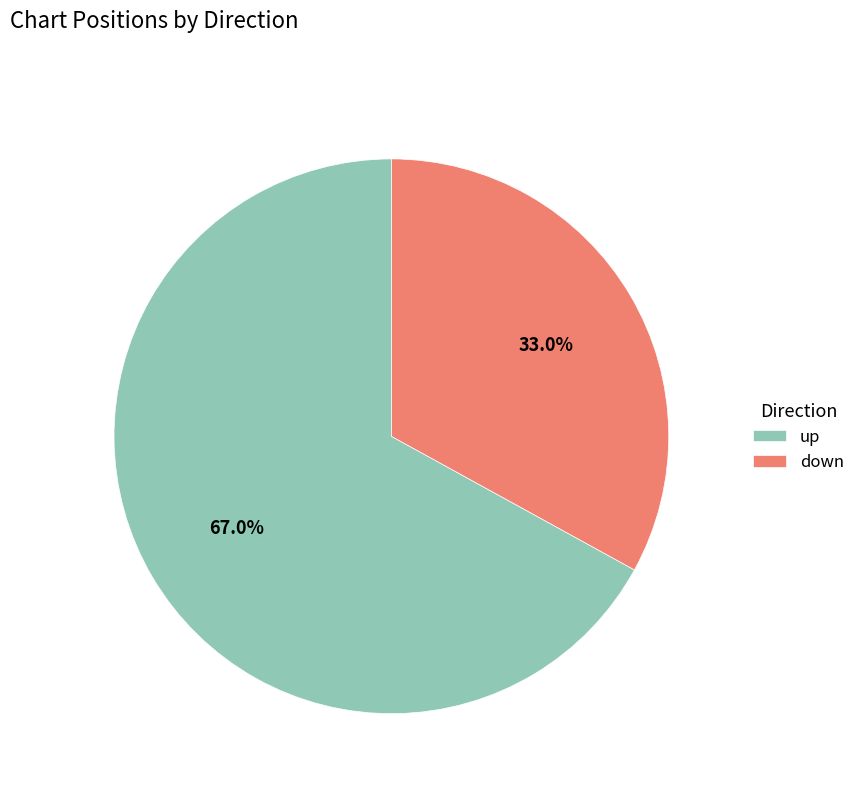

How much of the chart is everything except down?

67.0%